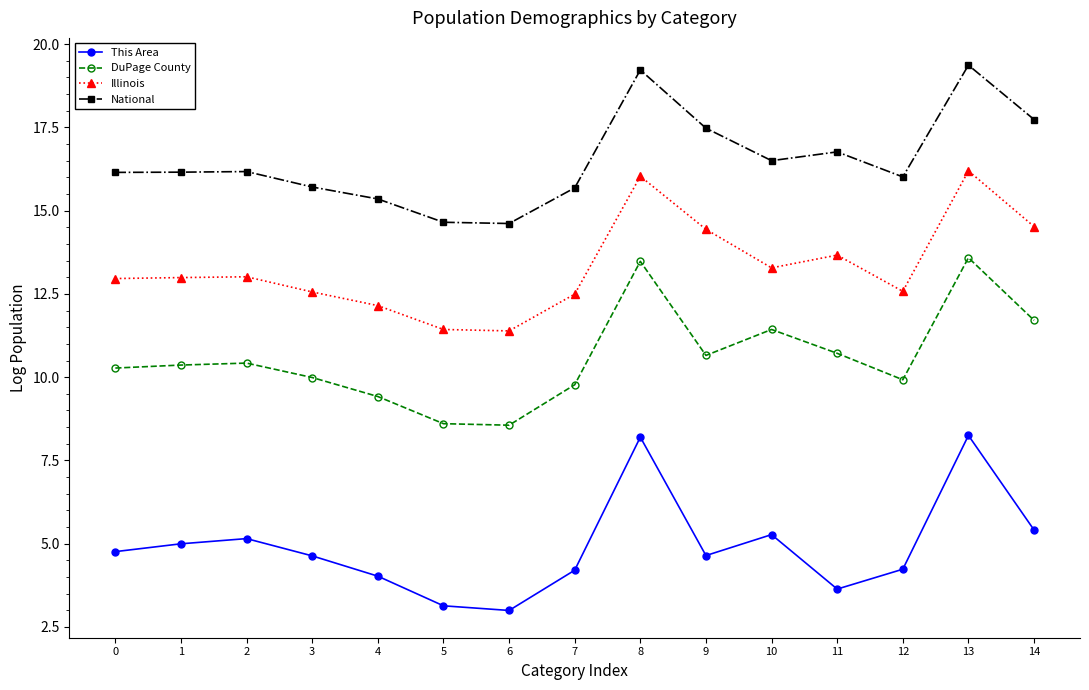

Count the number of categories in the chart.

15